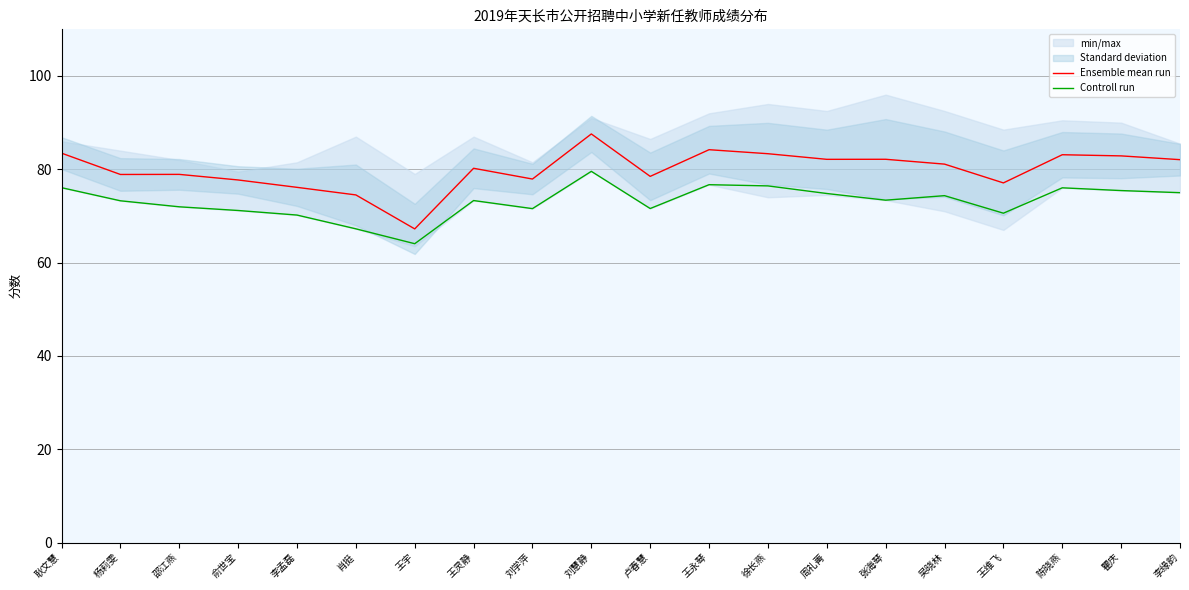

The Ensemble mean run series shows 83.1 at 陈晓燕. True or false?

True